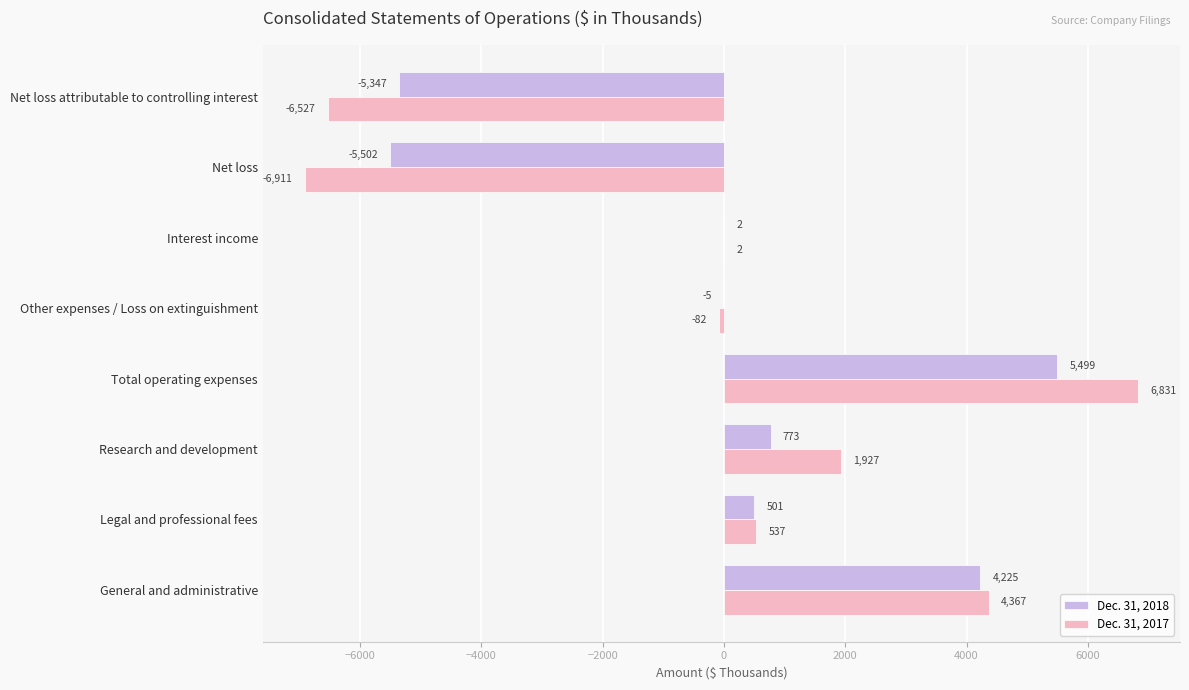

Between Legal and professional fees and Total operating expenses, which series saw the biggest shift?

Dec. 31, 2017